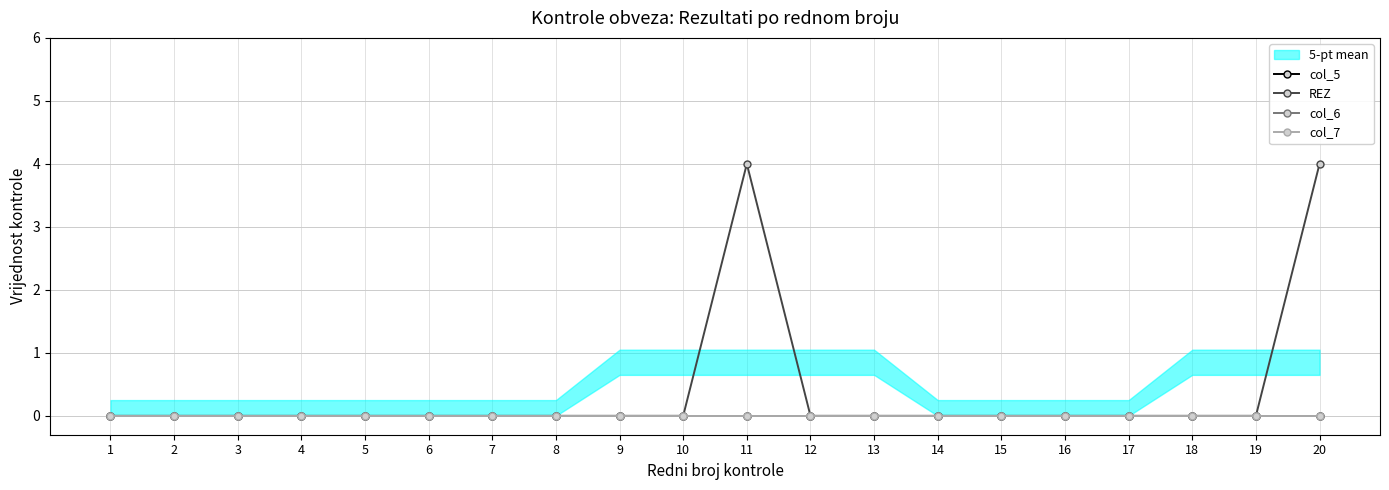

At which label is col_5 closest to 0?

1